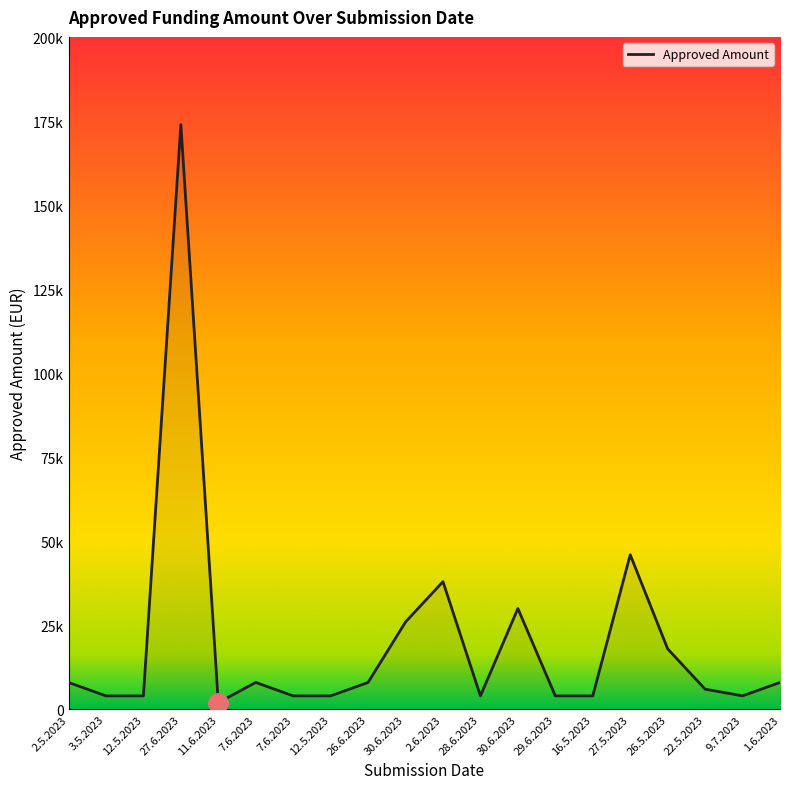

What is the label of the 20th point from the right?

2.5.2023